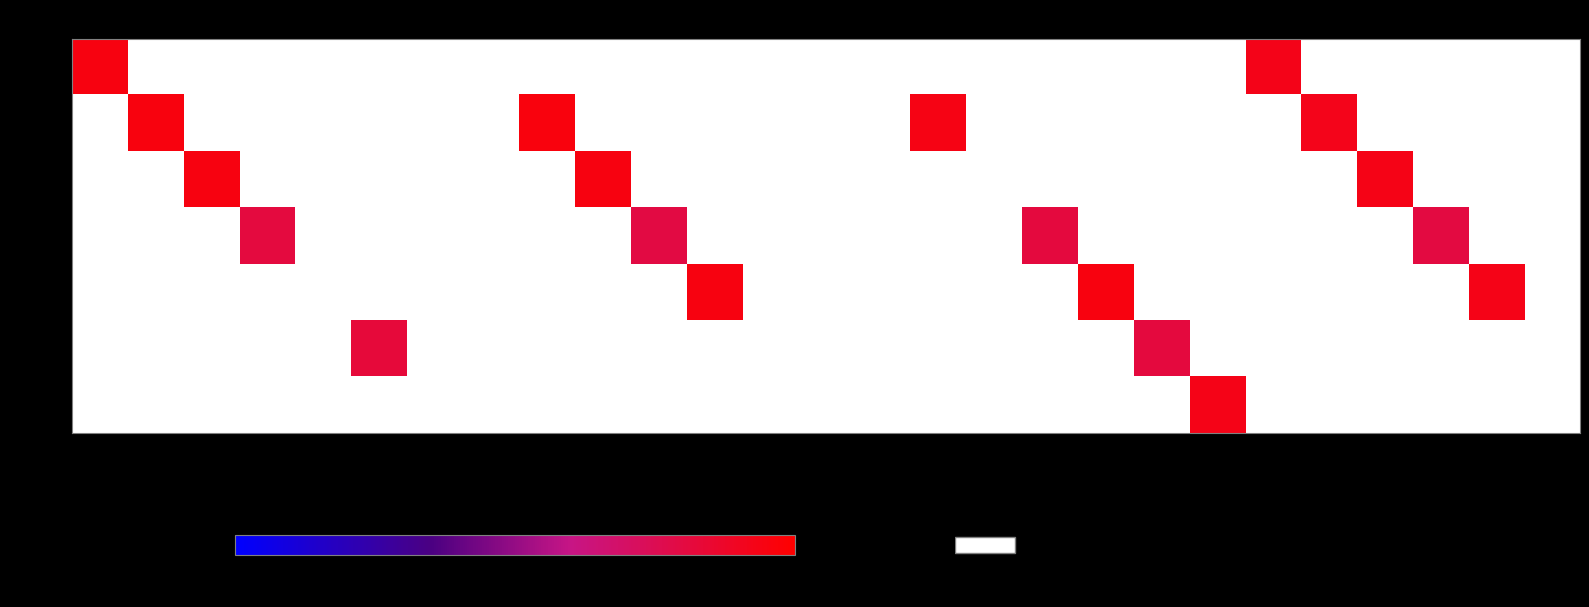

At 20, list the series in order from smallest to largest.

Thu, Fri, Sat, Sun, Mon, Tue, Wed